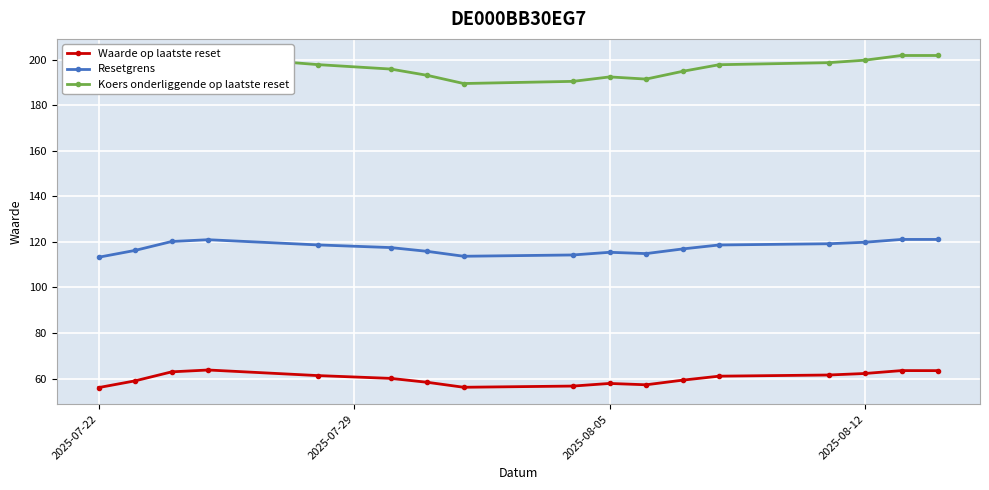

True or false: Waarde op laatste reset and Koers onderliggende op laatste reset cross at least once.

False